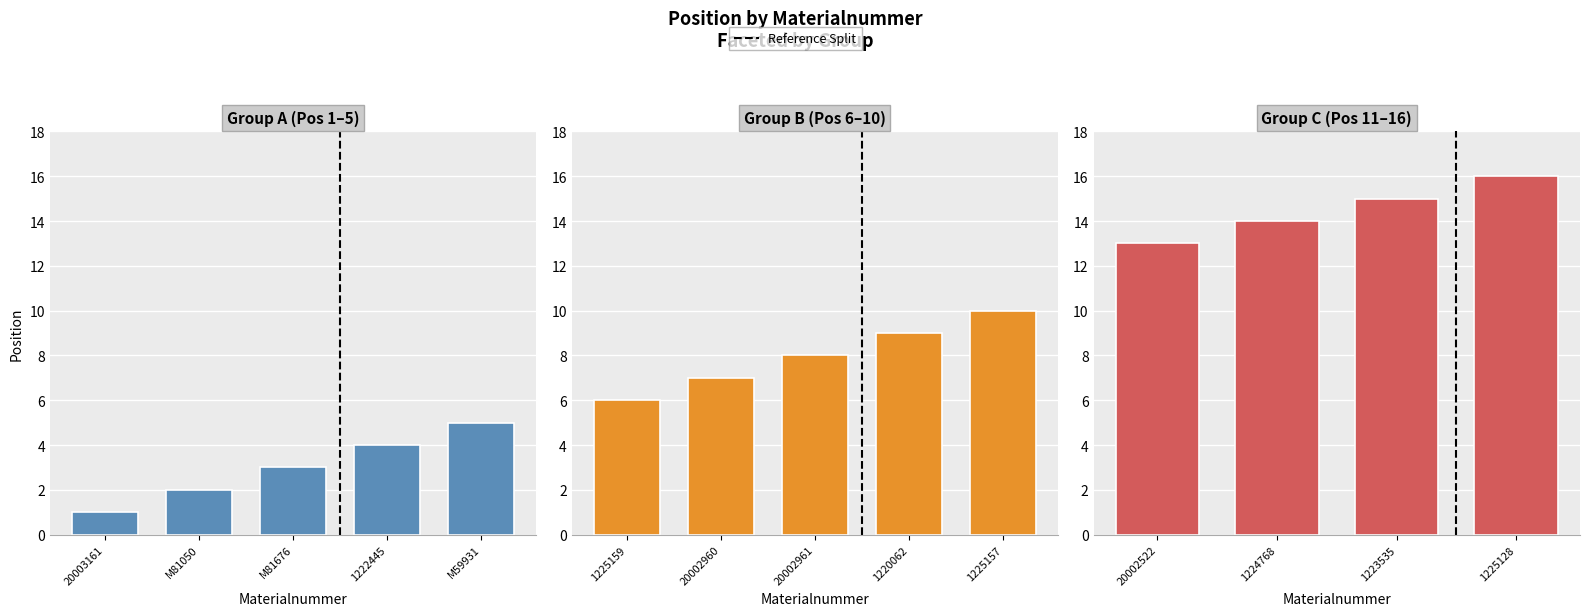

Reading right to left, list all the values displayed in this chart.

16	15	14	13	10	9	8	7	6	5	4	3	2	1